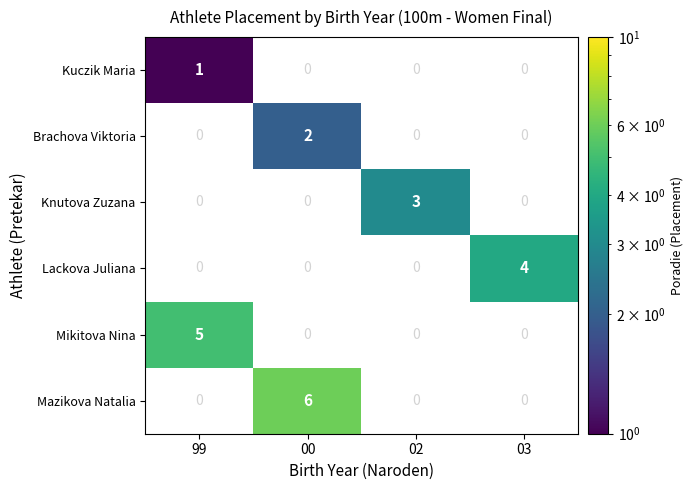

True or false: Lackova Juliana has a value of 4 at 03.

True